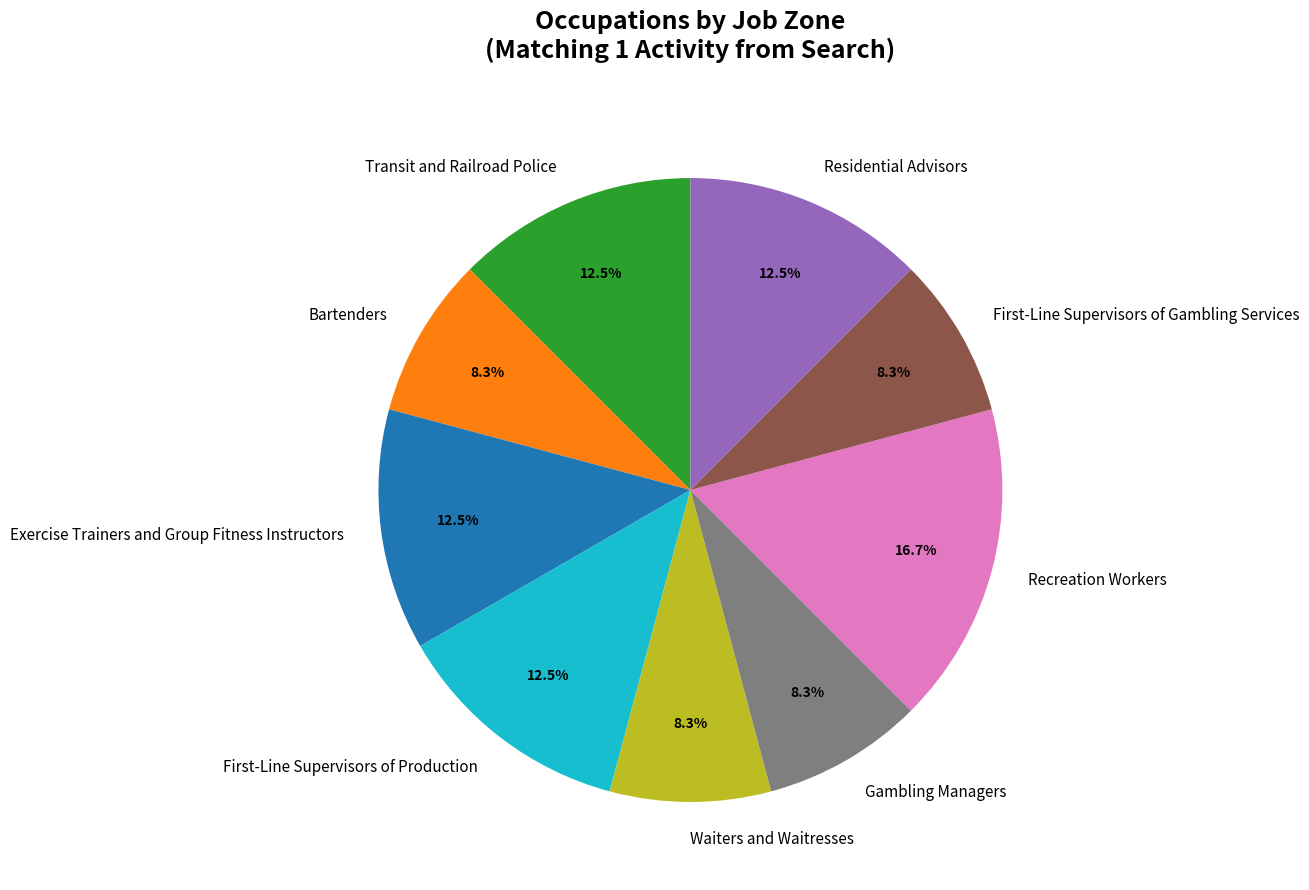

To the nearest percent, what is the average slice percentage?

11%